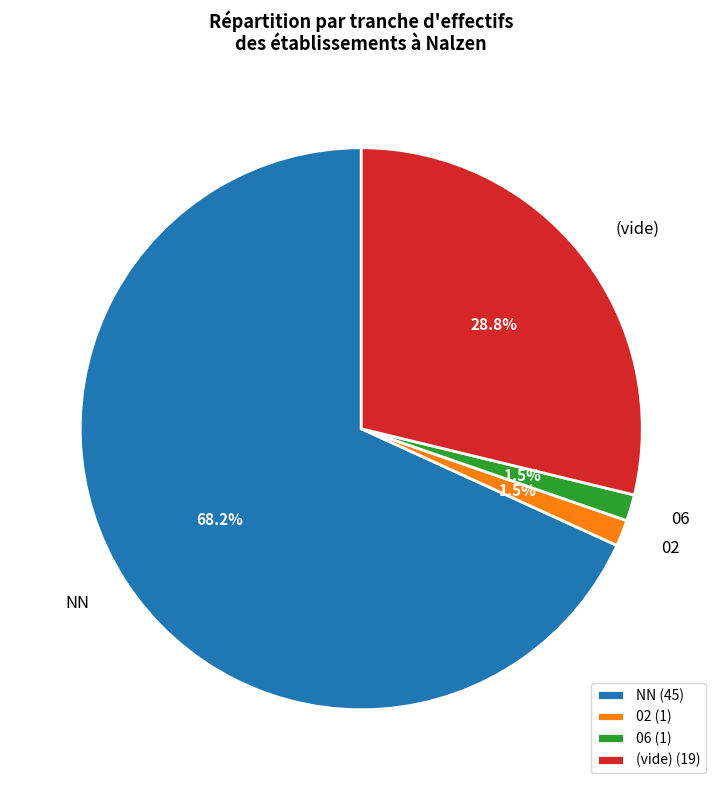

Does NN represent more than half of the total?

Yes